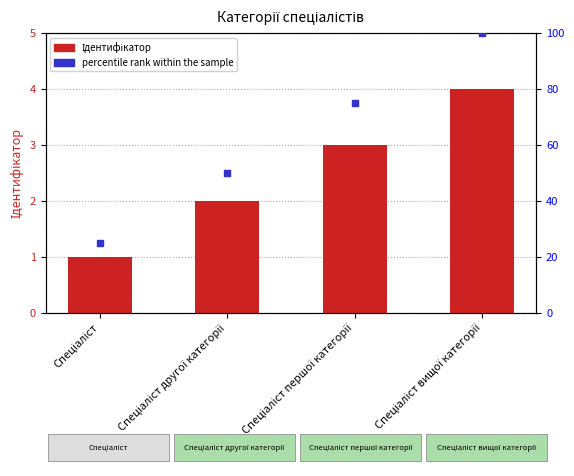

At how many categories does at least one series exceed 10?

4